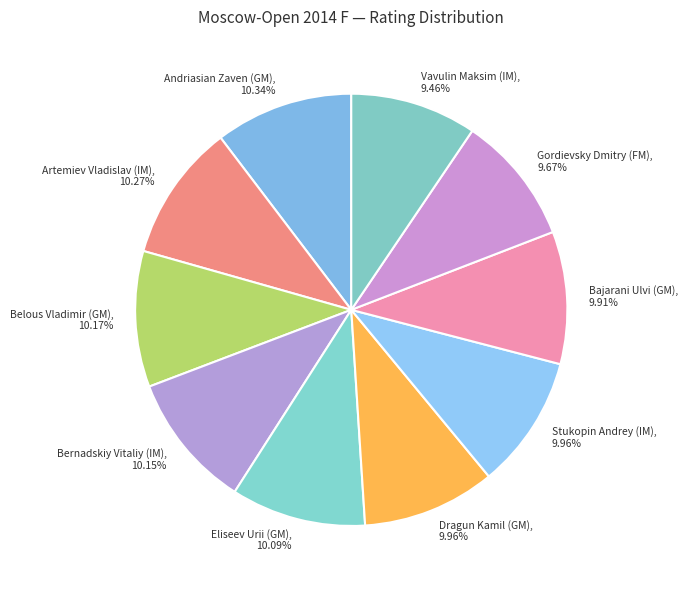

To the nearest percent, what is the combined percentage of Dragun Kamil (GM) and Bajarani Ulvi (GM)?

20%